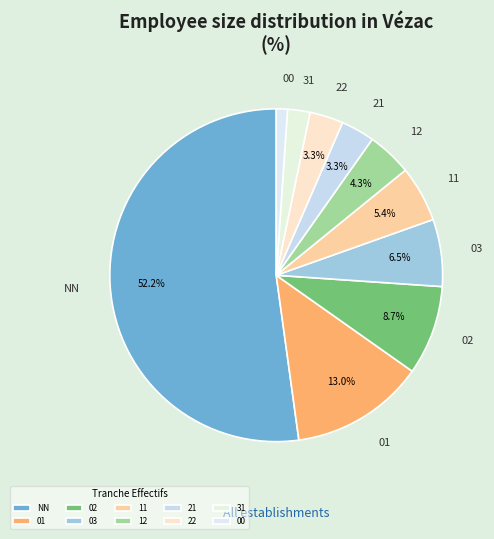

Count the number of slices in the pie.

10